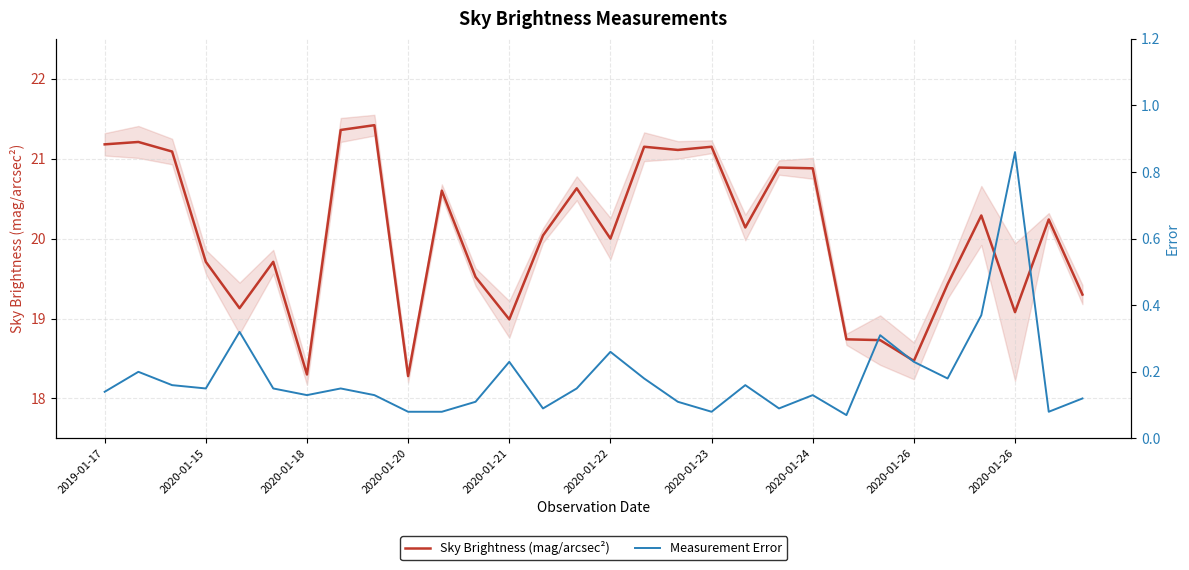

The Sky Brightness (mag/arcsec²) series shows 20.9 at 2020-01-24. True or false?

True